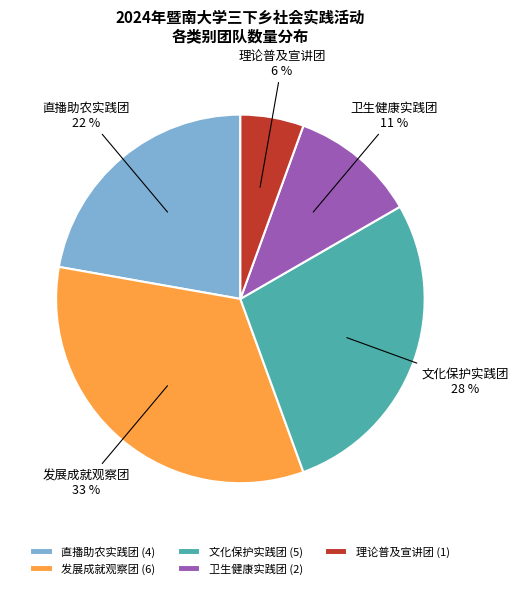

Which slice is the smallest?

理论普及宣讲团